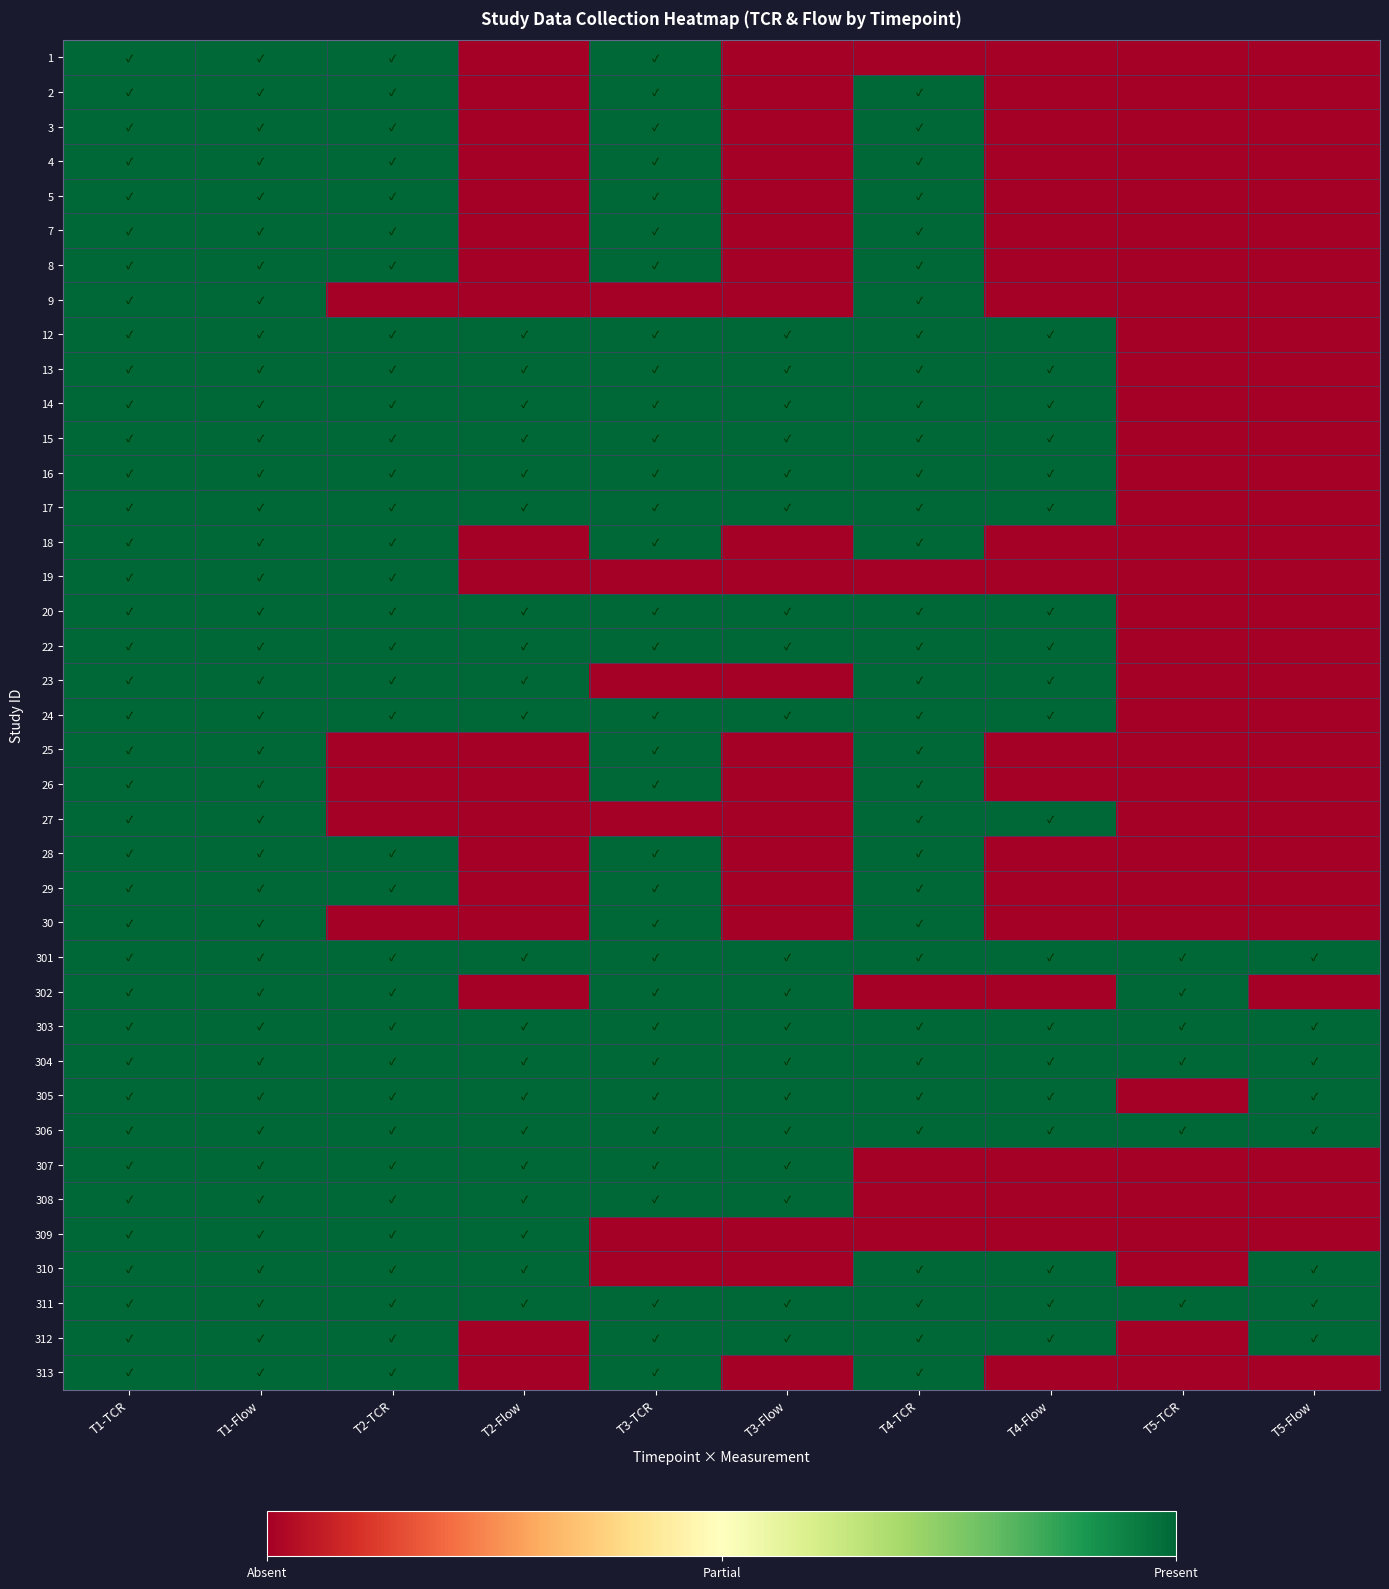

At how many categories does at least one series exceed 0?

10